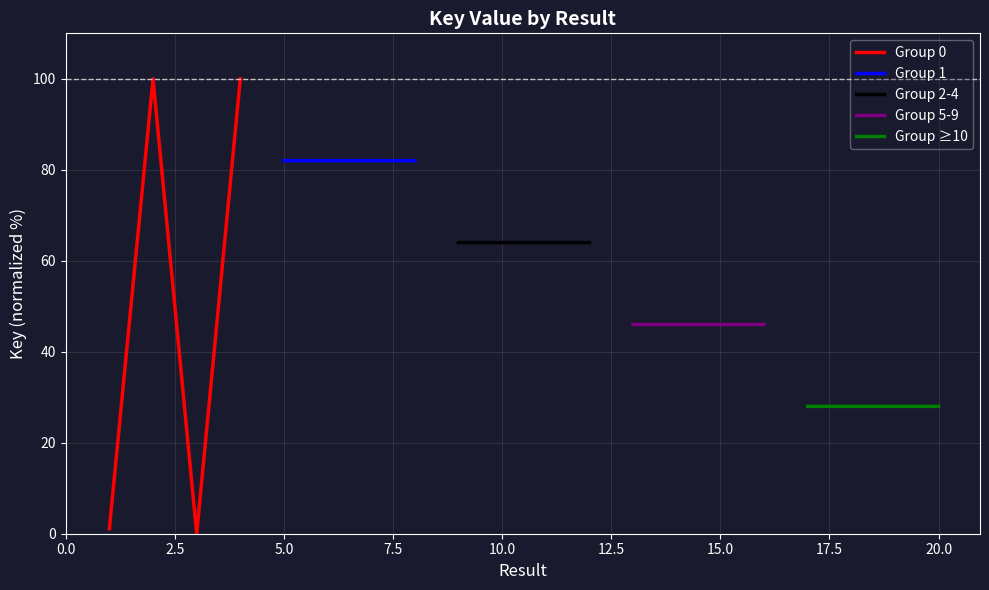

True or false: Group ≥10 and Group 2-4 cross at least once.

False